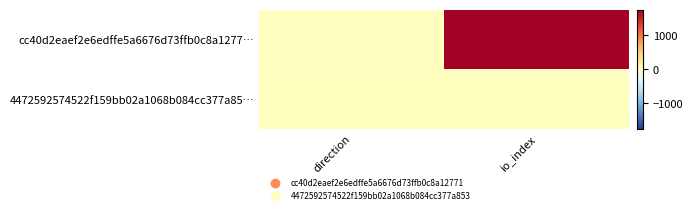

Count the number of categories in the chart.

2